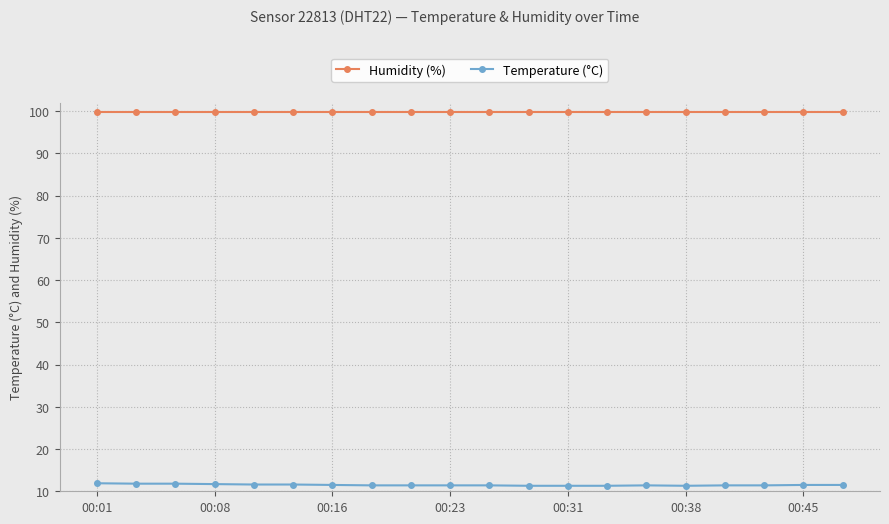

Which series has the largest total across all categories?

Humidity (%)